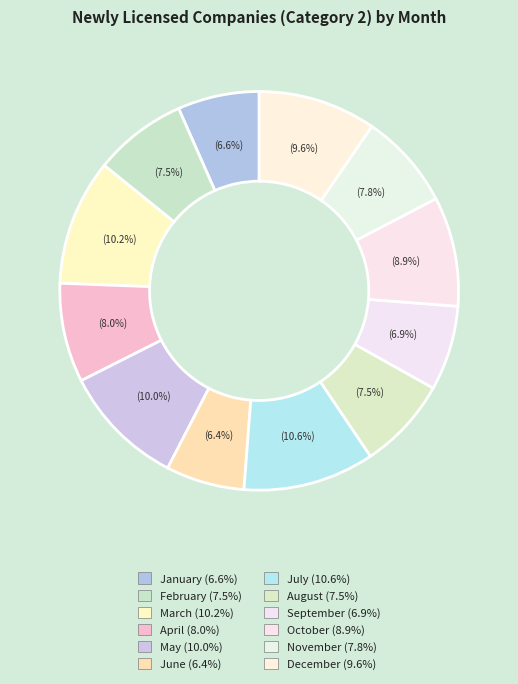

To the nearest percent, what is the difference between the December and March slice percentages?

1%